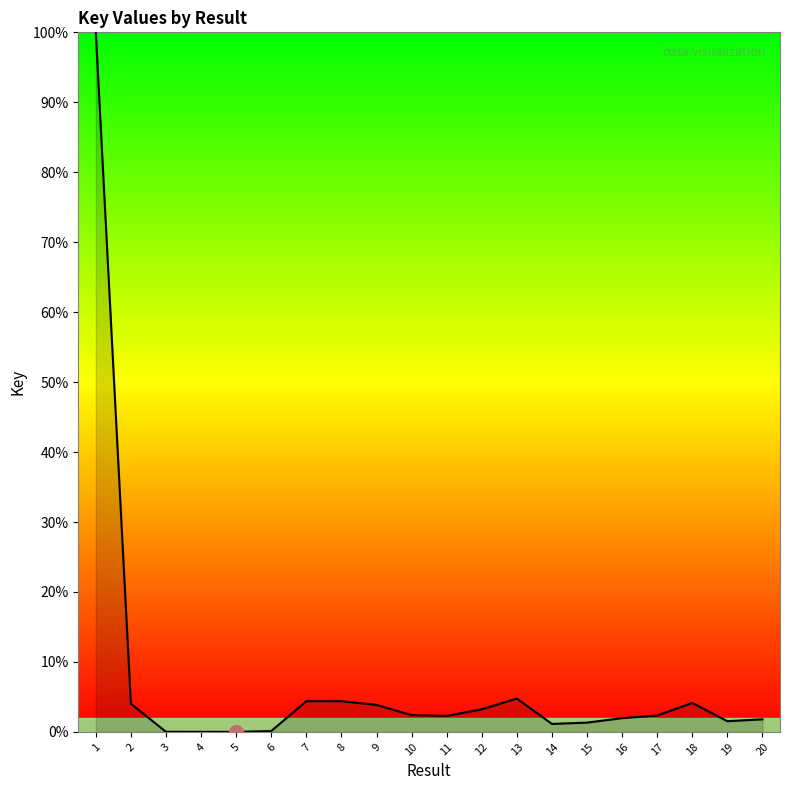

What is the ratio of the value at 9 to the value at 18?

0.9